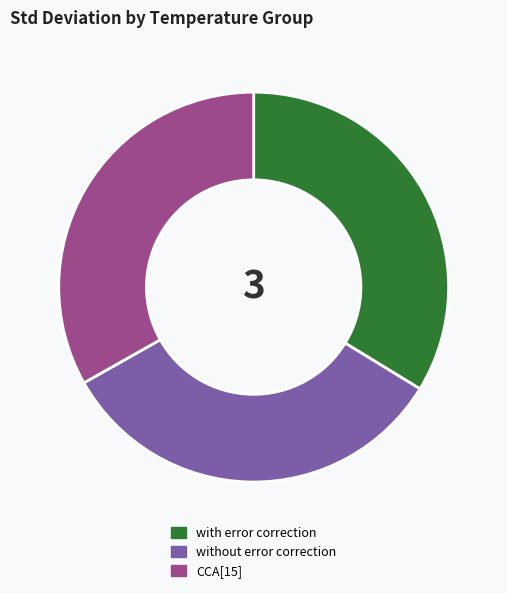

Does any single category account for the majority?

No